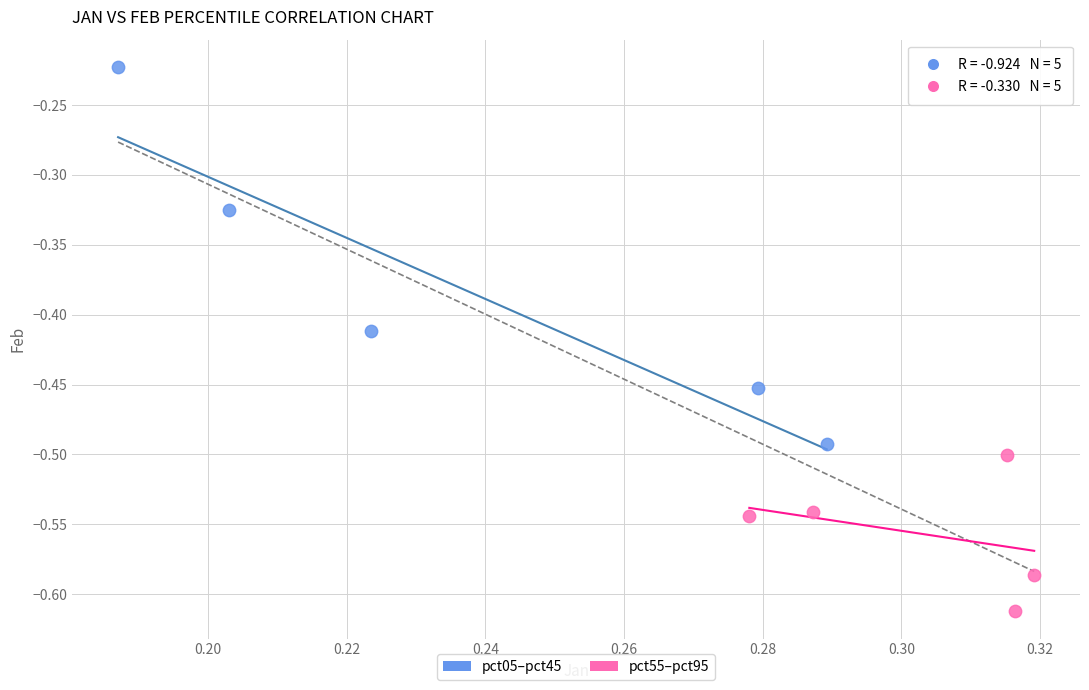

Which series contains the lowest Y value?

pct55–pct95